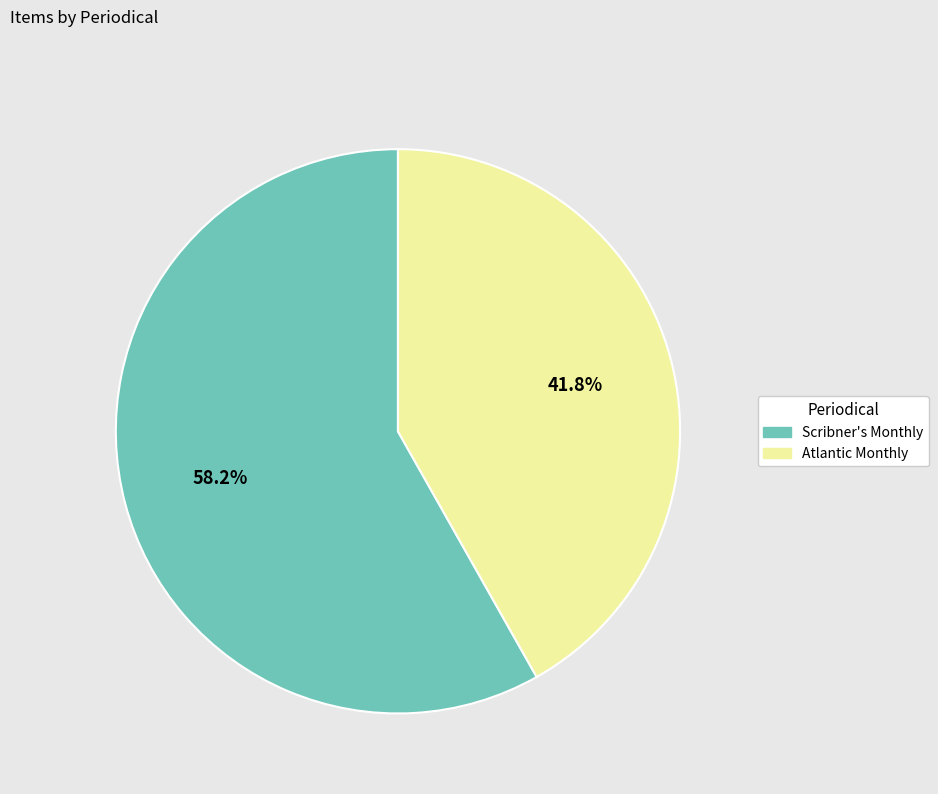

Is Atlantic Monthly the majority of the pie?

No